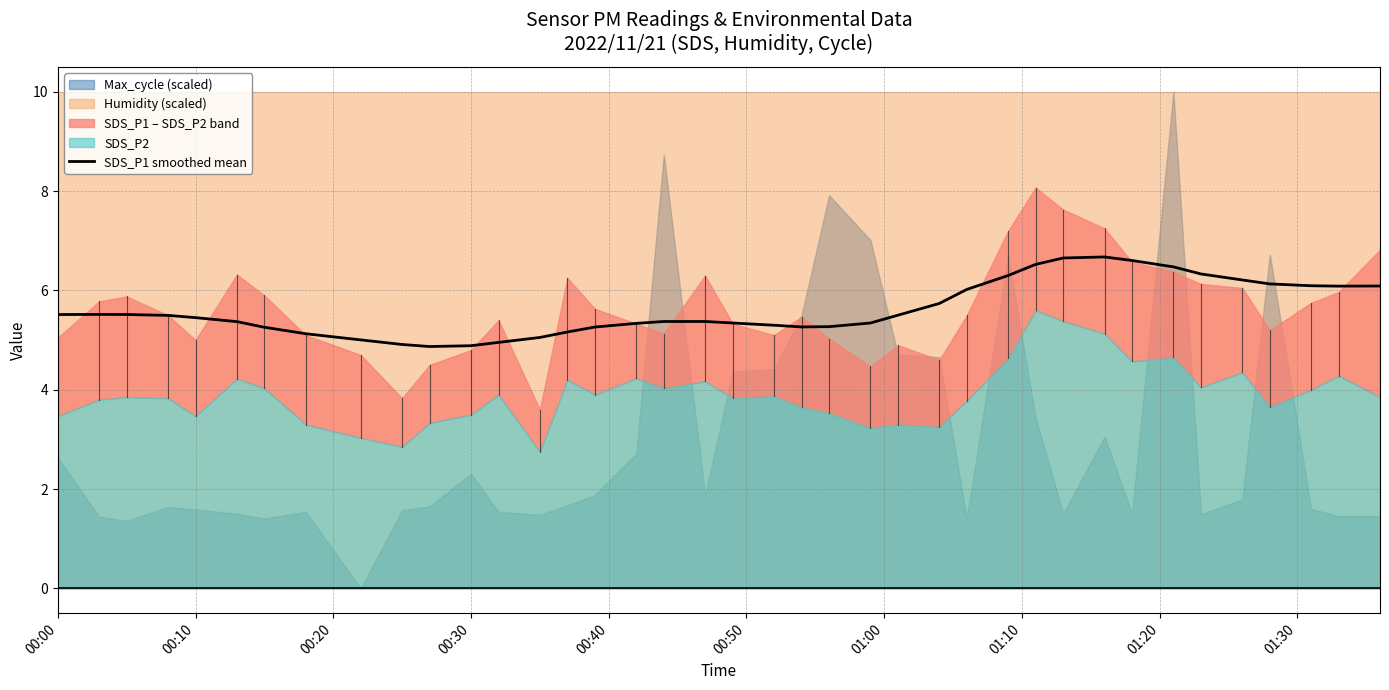

What is the difference between the maximum and minimum values?

1.8